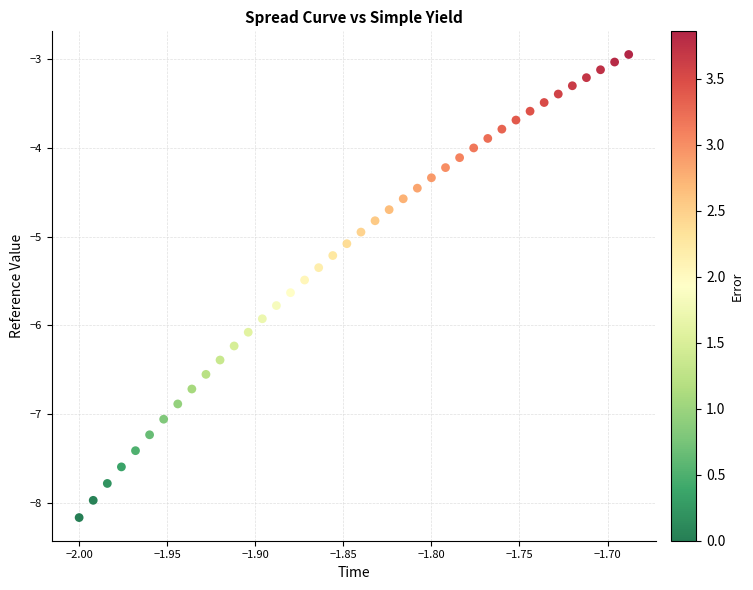

What is the range of Y values (max minus min)?

5.2